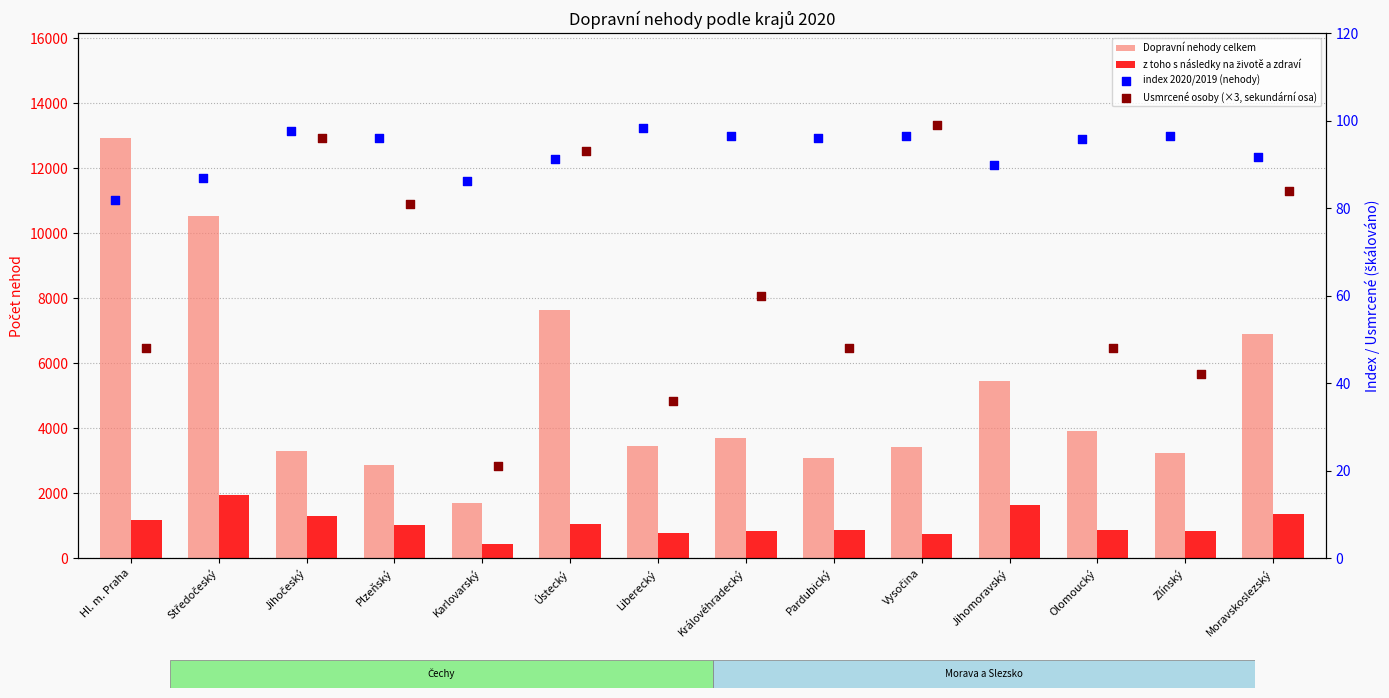

What is the total value across all series at Pardubický?

4071.9